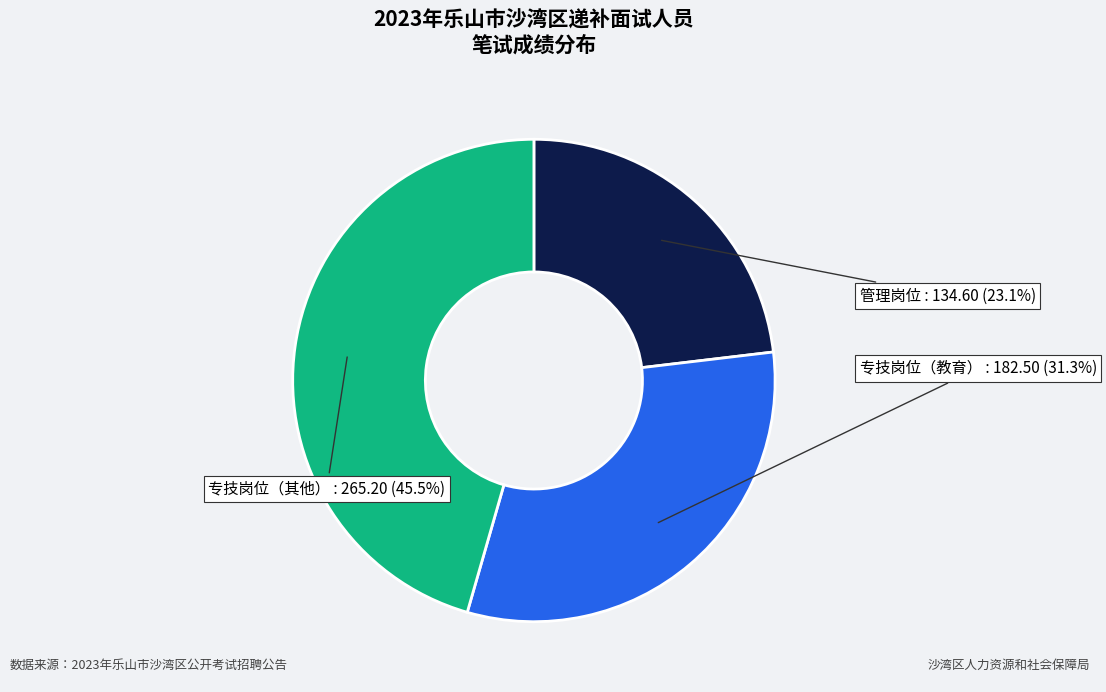

Is there any slice that represents more than half of the pie?

No